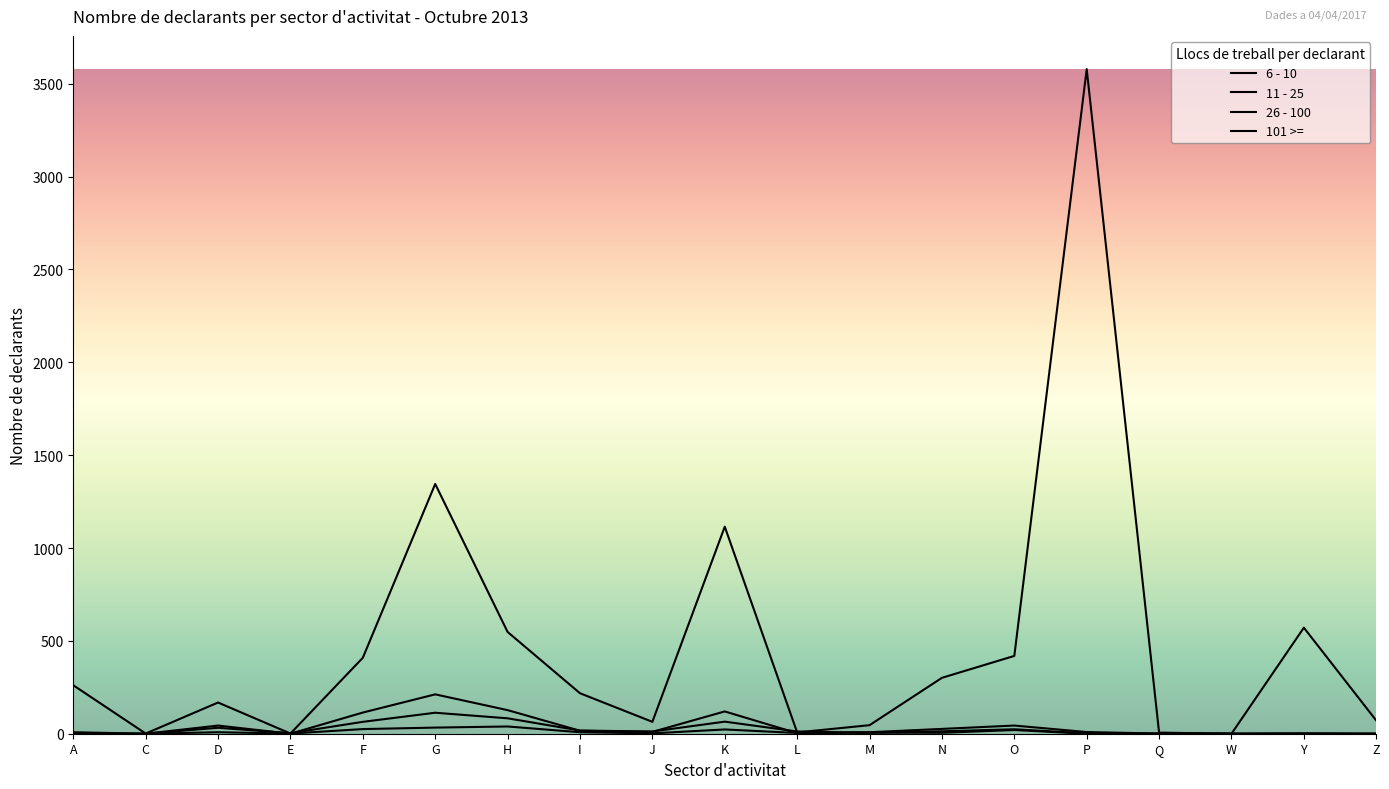

How many times do 26 - 100 and 101 >= cross each other?

2